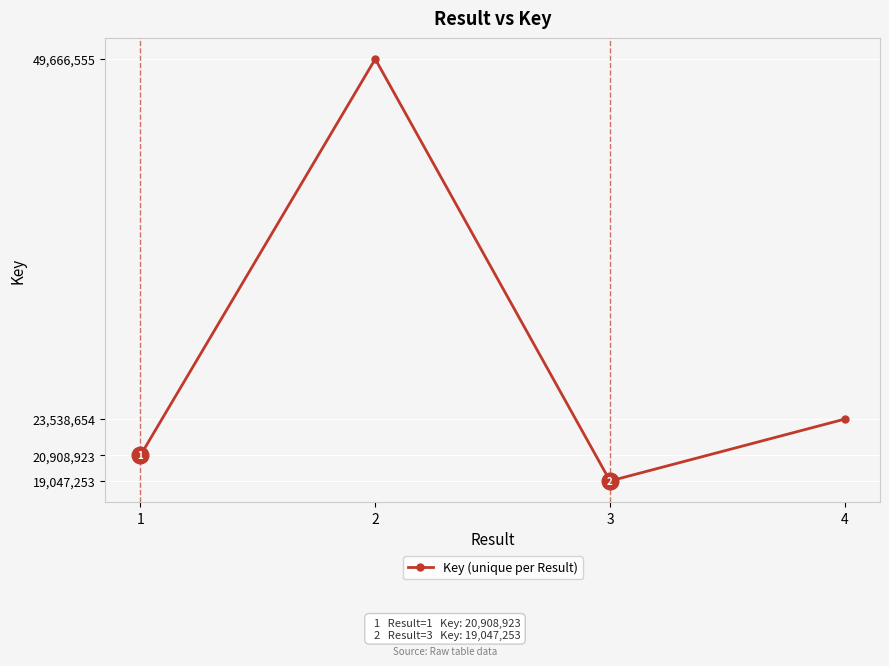

What is the difference between the maximum and minimum values?

30619302